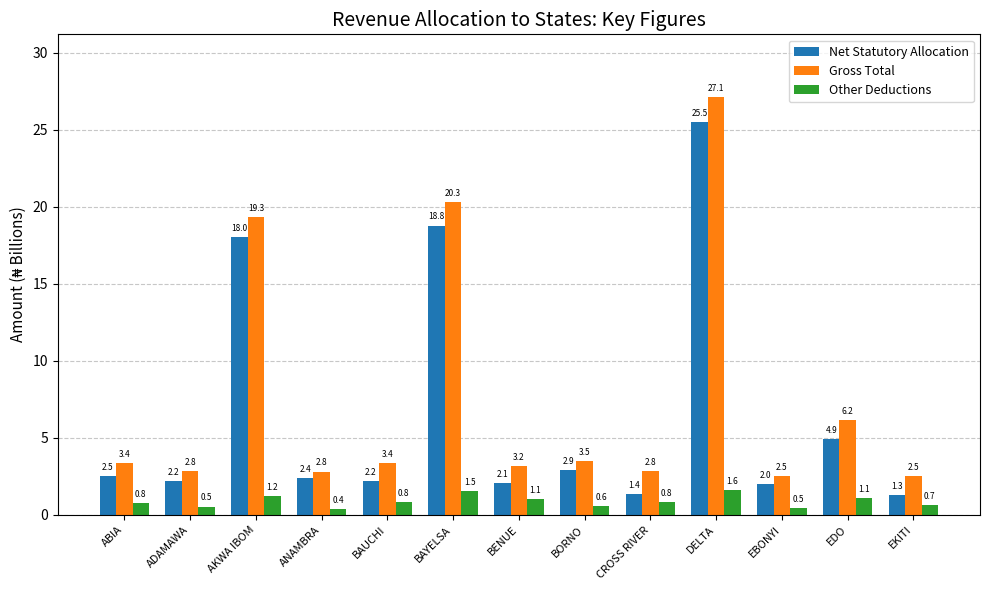

What is the label of the 7th bar from the right?

BENUE